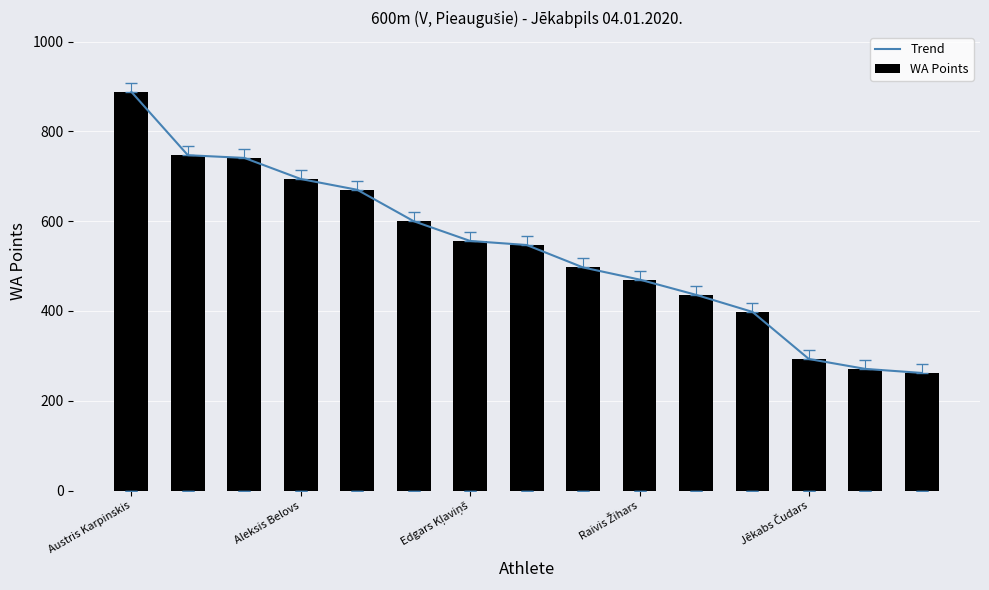

How many values in the WA Points series exceed 547?

7